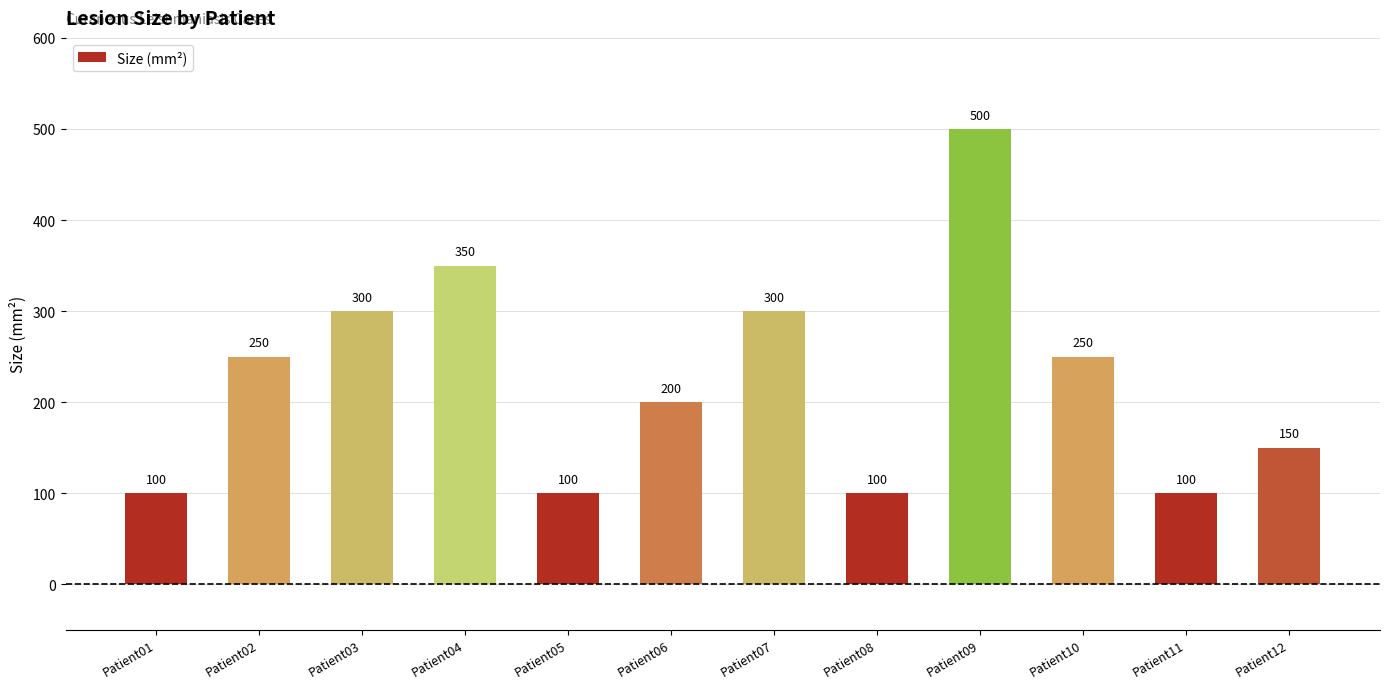

What is the difference between the maximum and minimum values?

400